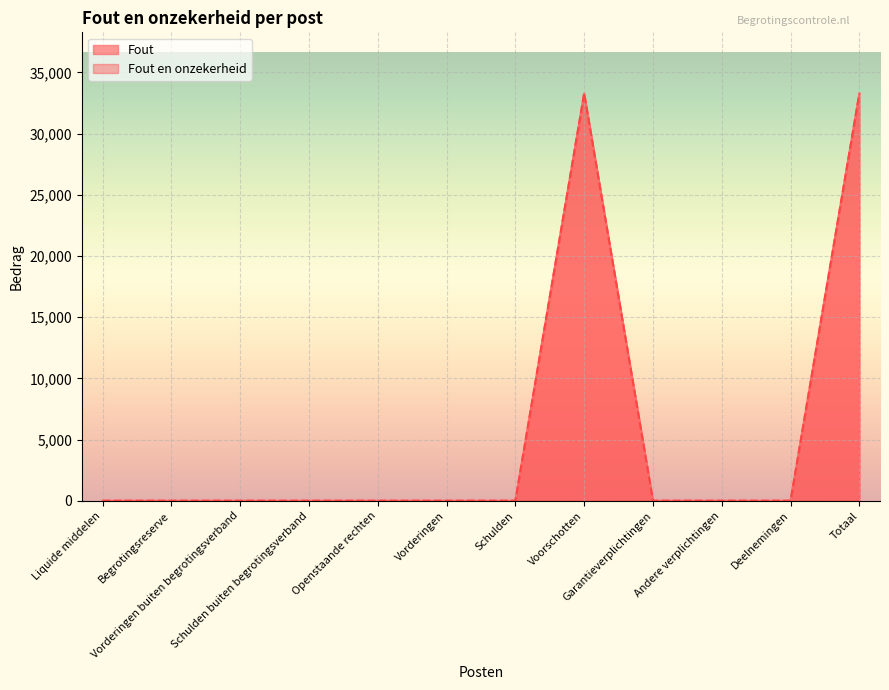

True or false: Fout and Fout en onzekerheid intersect in this chart.

False